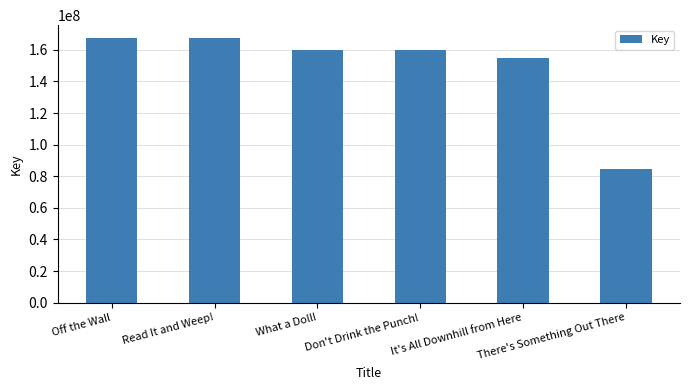

What is the change in value from Don't Drink the Punch! to It's All Downhill from Here?

-4750309